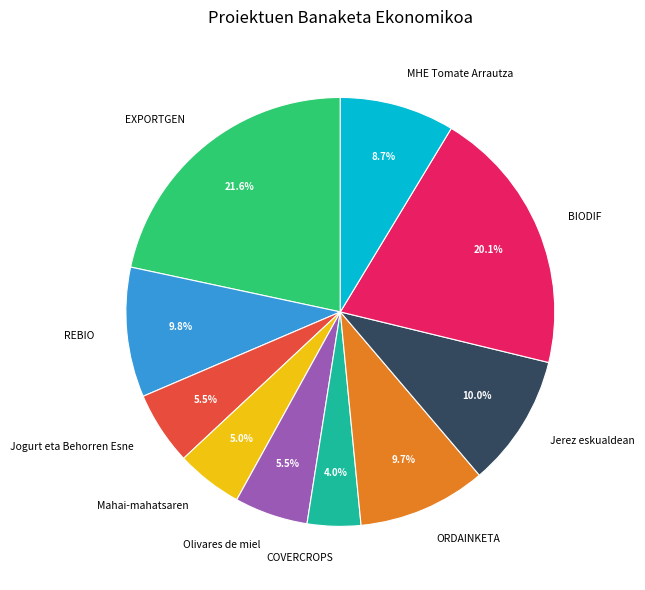

Which has a higher value, Olivares de miel or MHE Tomate Arrautza?

MHE Tomate Arrautza